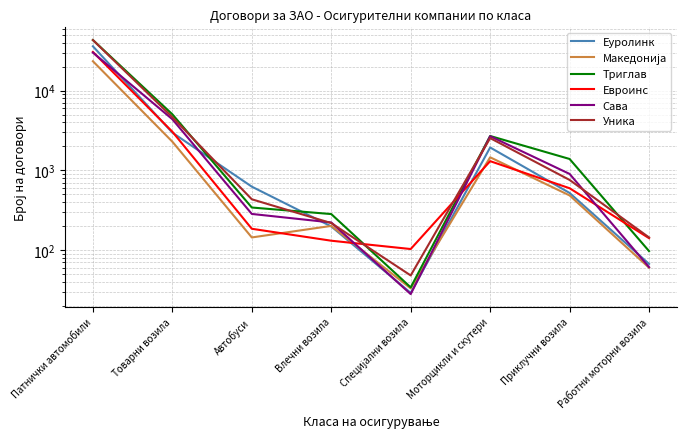

Rank the series at Специјални возила from highest to lowest value.

Евроинс, Уника, Триглав, Македонија, Еуролинк, Сава